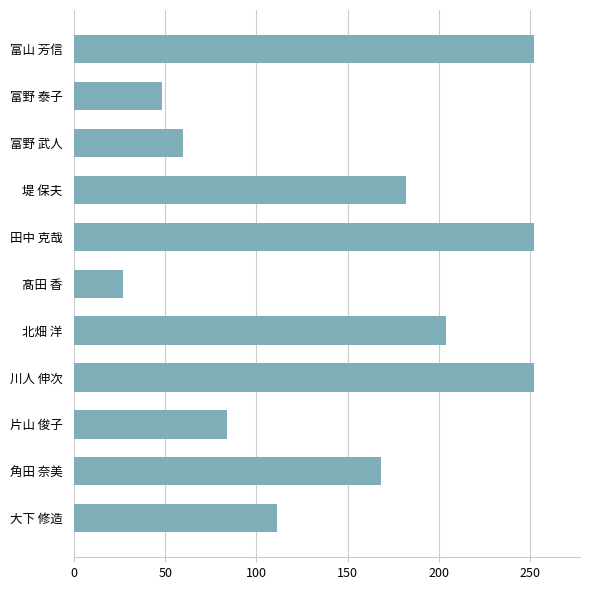

Which has a higher value, 田中 克哉 or 堤 保夫?

田中 克哉